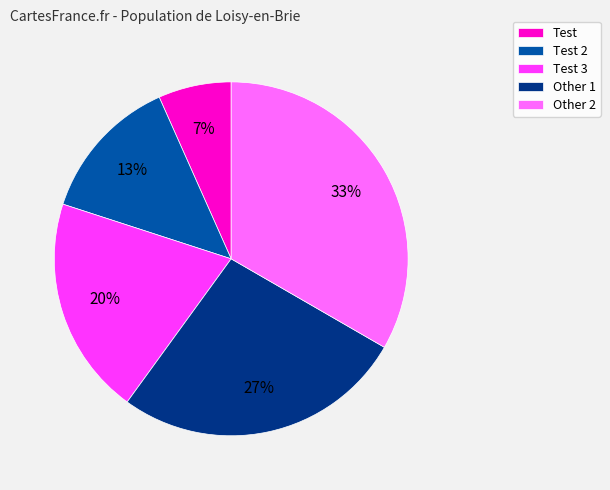

Is the sum of Test 3 and Test greater than half?

No